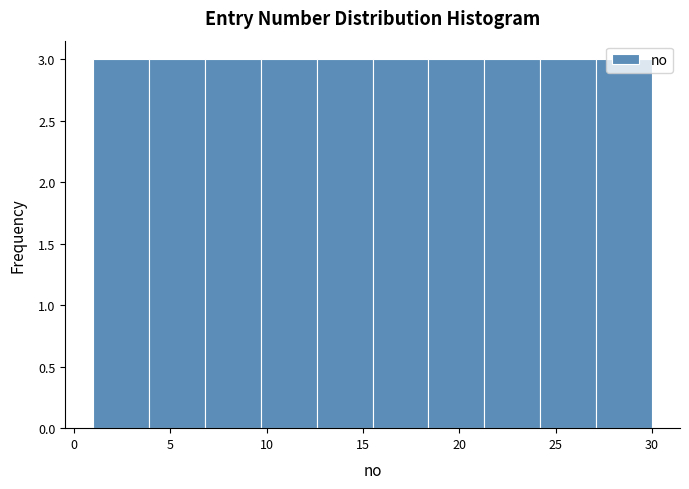

Reading left to right, list every bar in this chart as the range it spans on the x-axis followed by its height. Neither the bar edges nor the heights are printed on the chart, so give them approximately, as read against the axes.

1.0 to 3.9: 3
3.9 to 6.8: 3
6.8 to 9.7: 3
9.7 to 12.6: 3
12.6 to 15.5: 3
15.5 to 18.4: 3
18.4 to 21.3: 3
21.3 to 24.2: 3
24.2 to 27.1: 3
27.1 to 30.0: 3